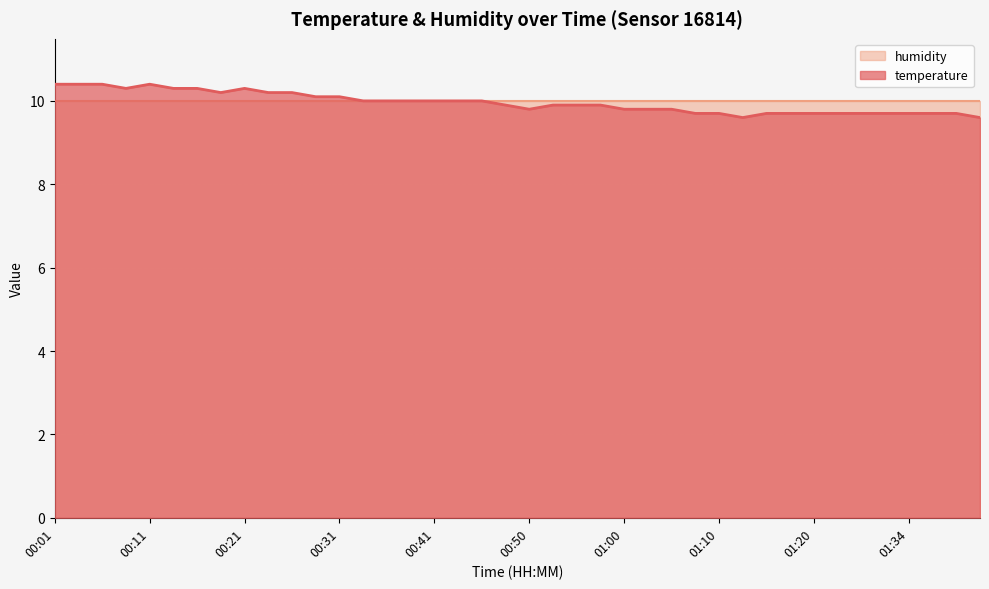

Approximately how many times larger is the value at 00:53 compared to 00:58?

1.0